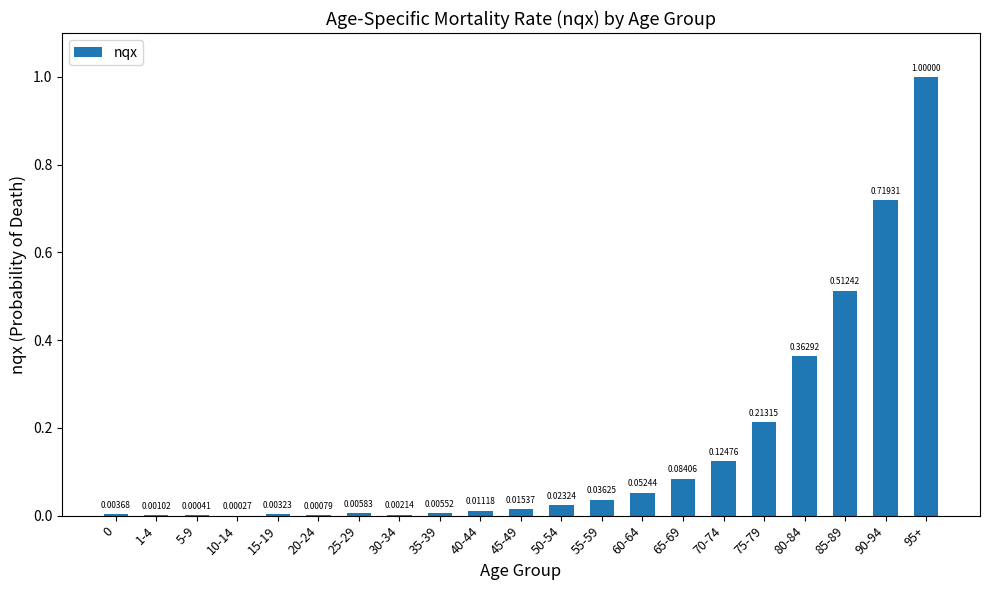

At which category does the chart reach its peak across all series?

95+